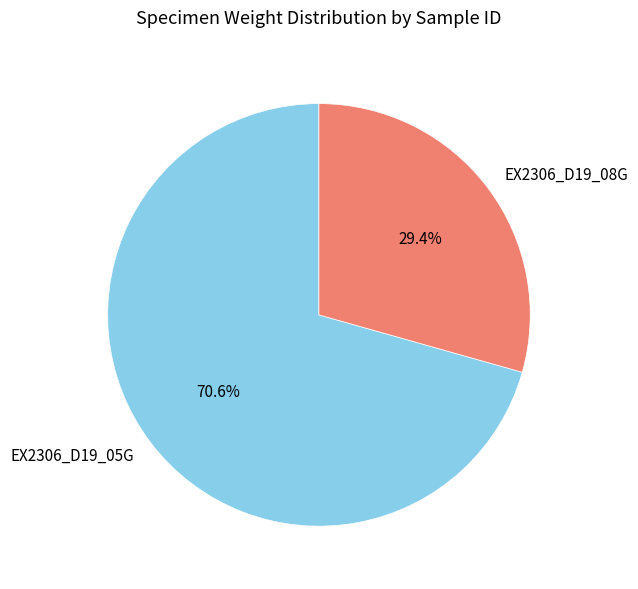

Combined, do EX2306_D19_05G and EX2306_D19_08G account for over 50%?

Yes